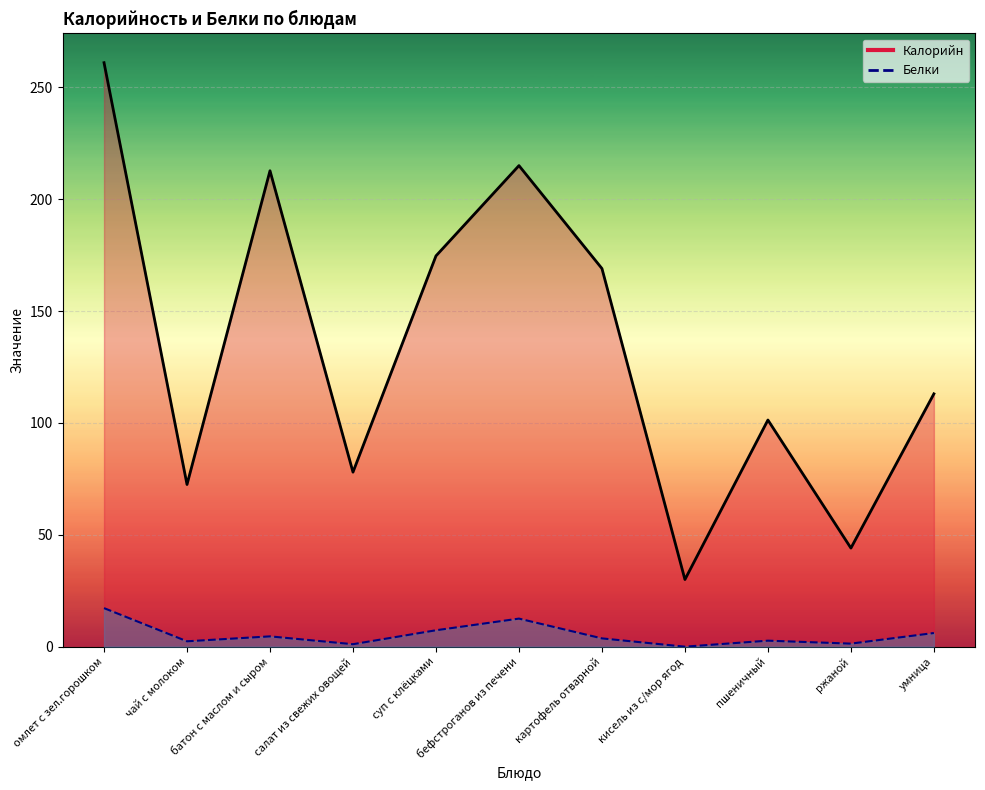

How many values in the Калорийн series exceed 113?

5